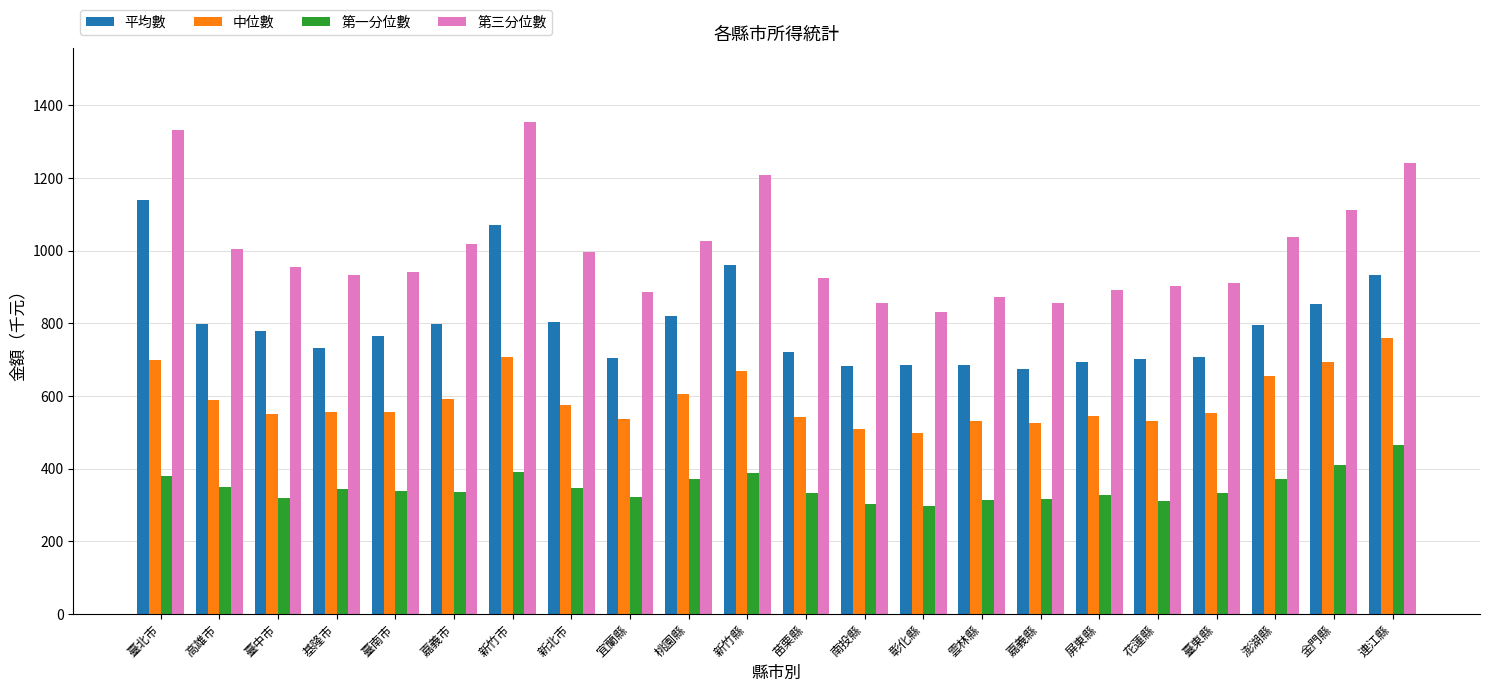

What are all the series names shown in the legend?

平均數, 中位數, 第一分位數, 第三分位數